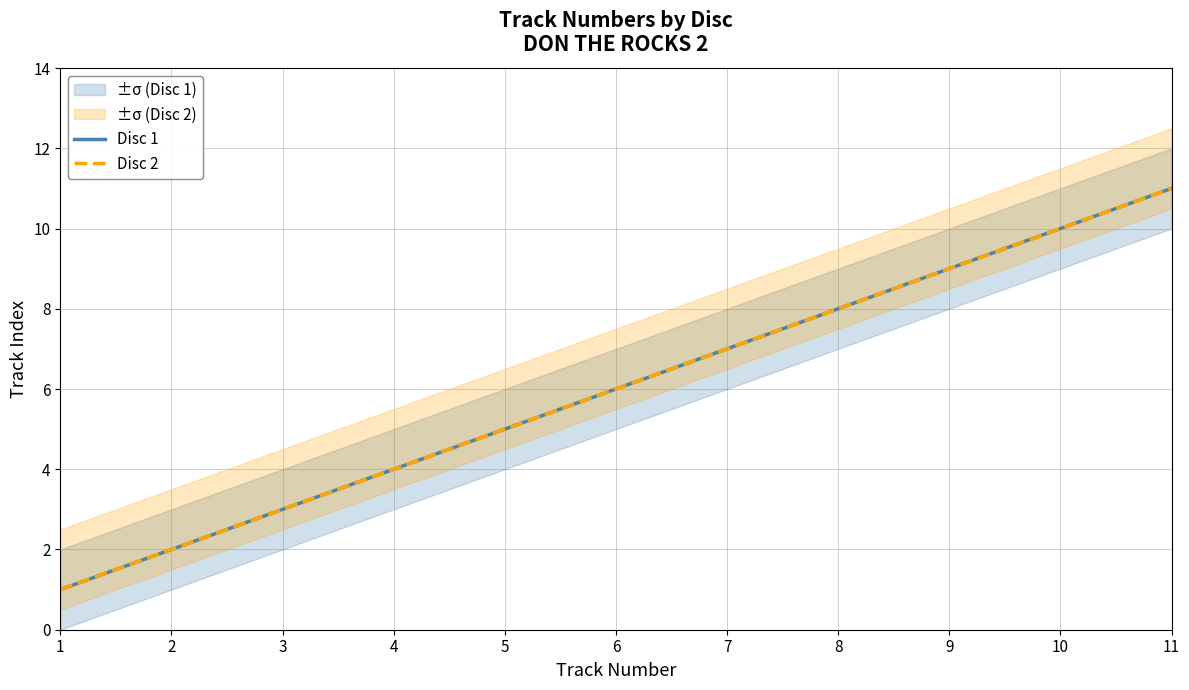

What is the difference between the second highest and minimum values in the Disc 2 series?

9